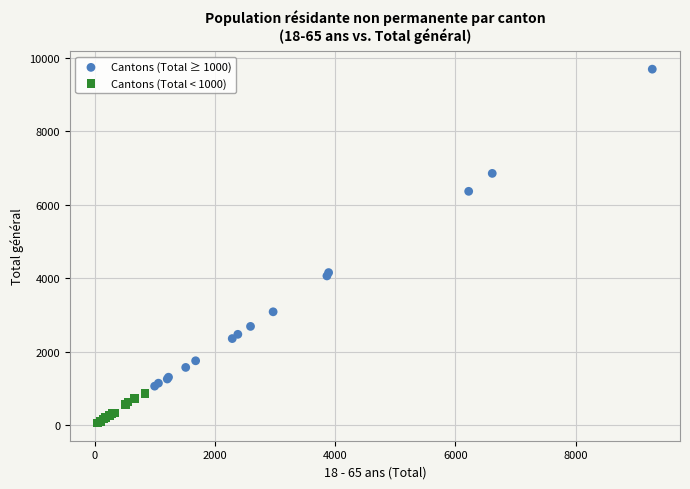

Which series reaches the maximum Y coordinate?

Cantons (Total ≥ 1000)